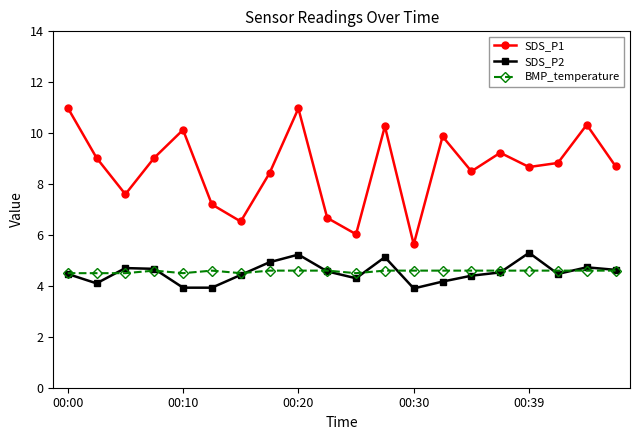

What is the value of the BMP_temperature point at the 11th from the left?

4.5